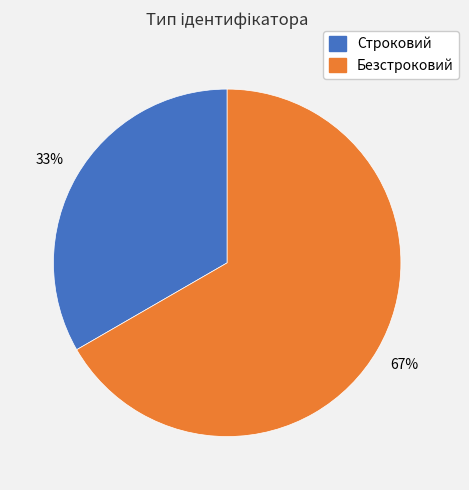

Rank the categories by value from highest to lowest.

Безстроковий, Строковий